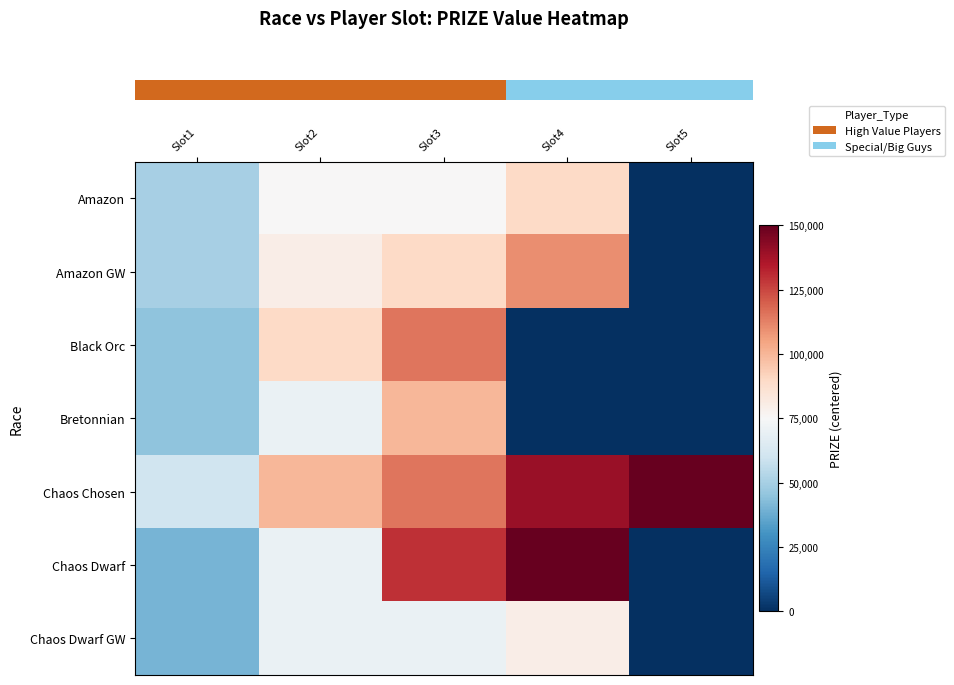

What is the smallest value displayed?

-75000